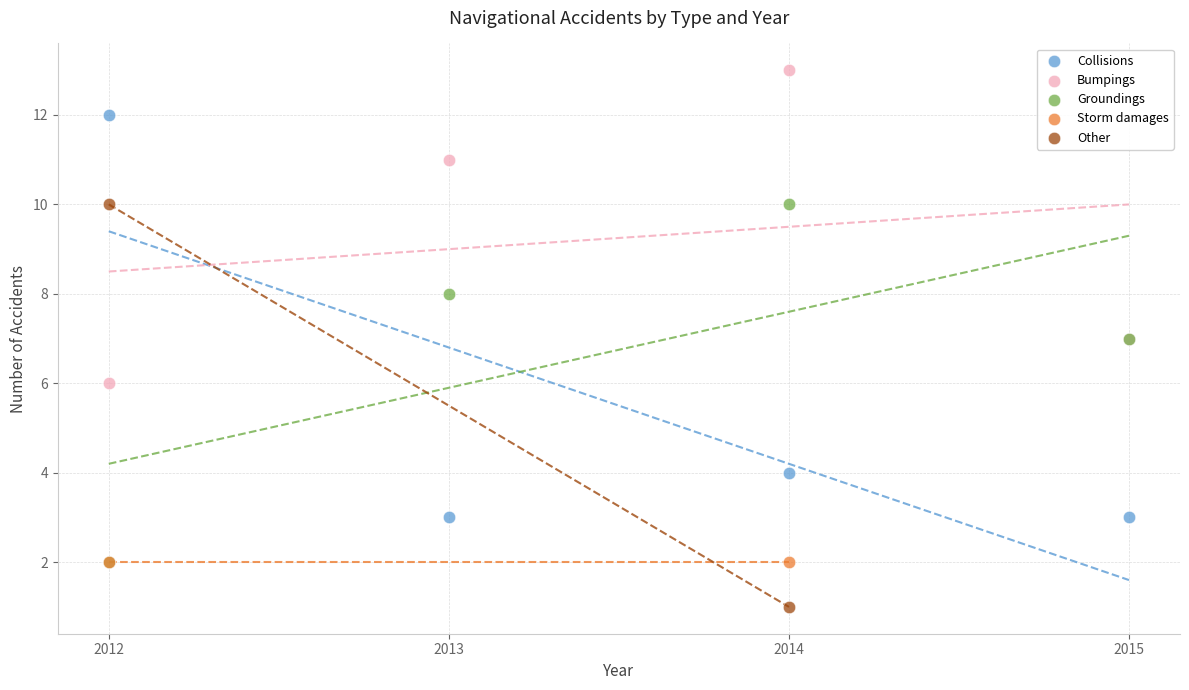

What are all the series names shown in the legend?

Collisions, Bumpings, Groundings, Storm damages, Other